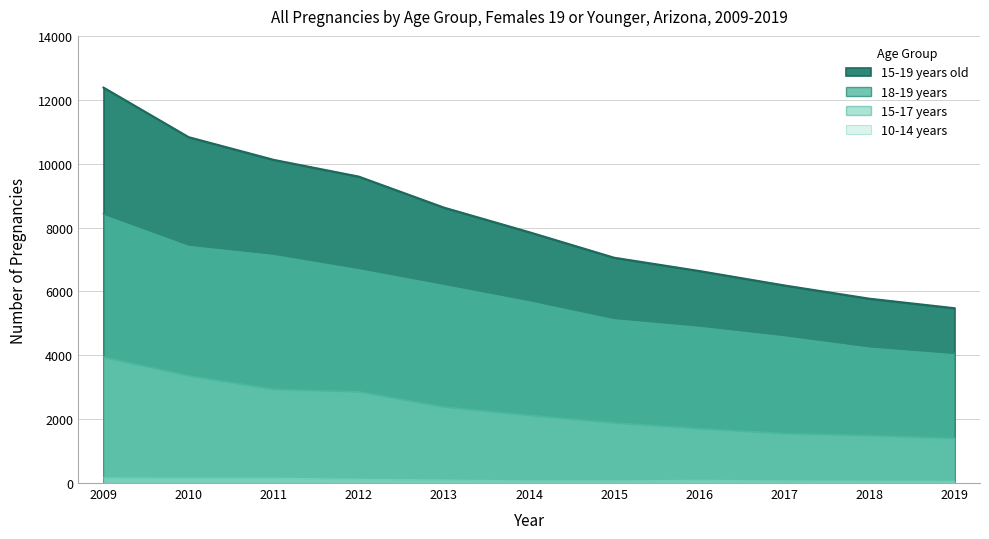

What is the lowest value of the 10-14 years series?

51